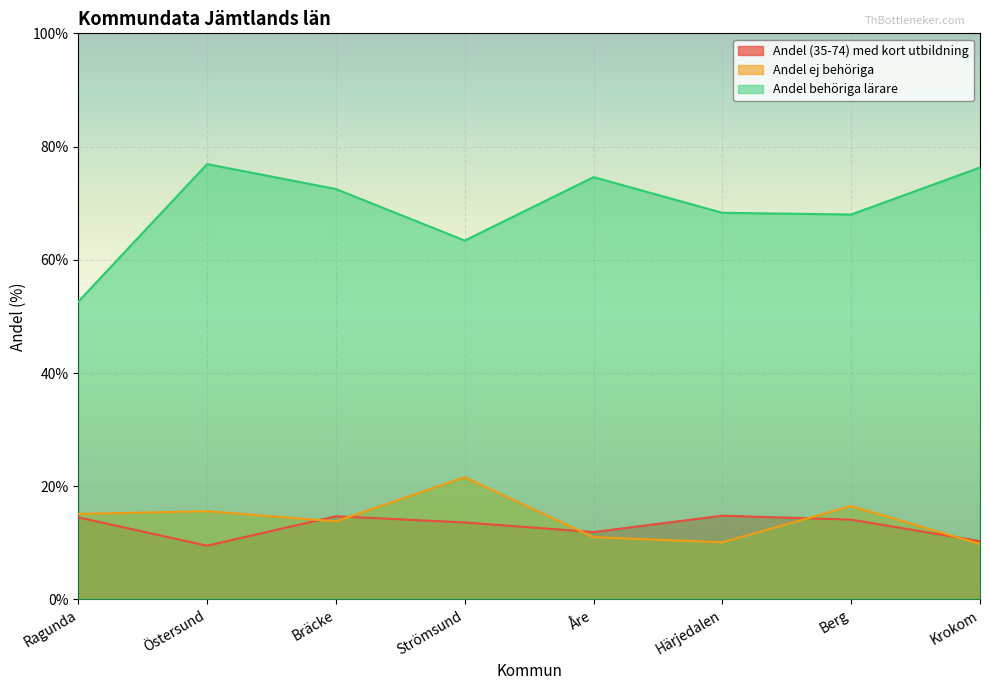

What is the label of the 1st point from the left?

Ragunda